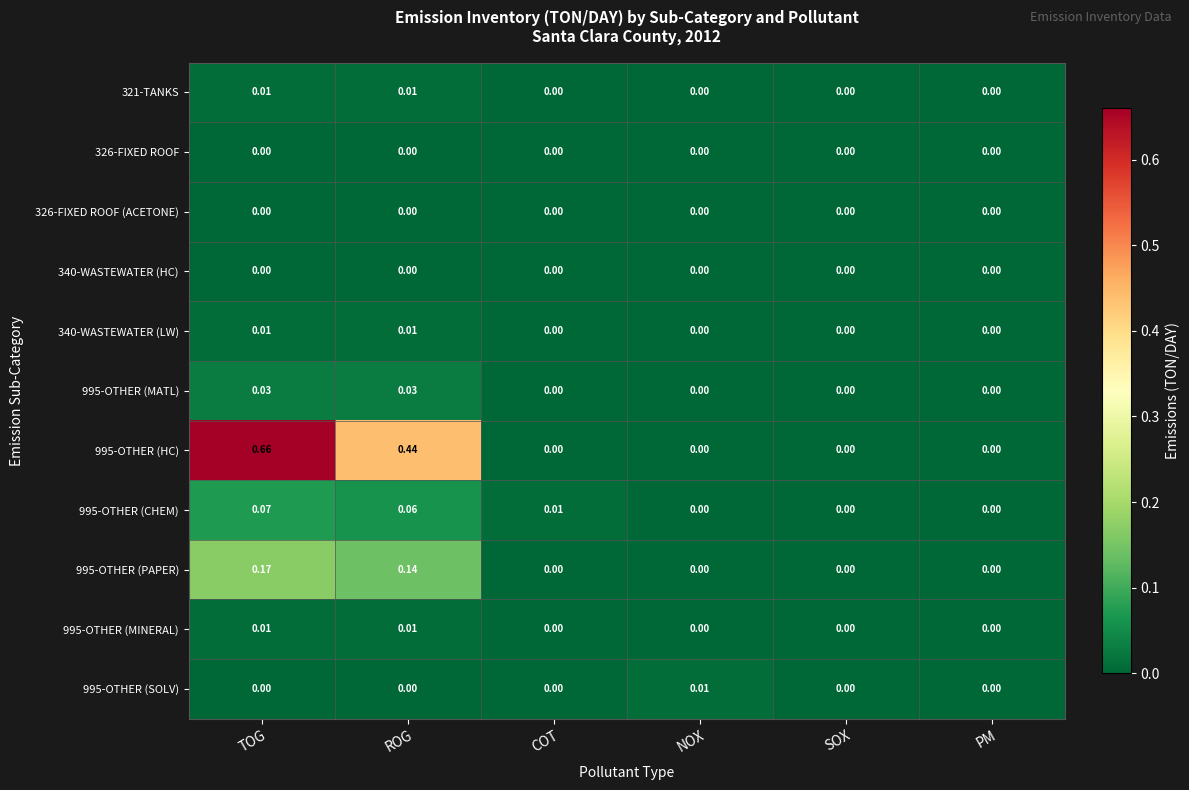

Which category has the highest value across all series?

TOG